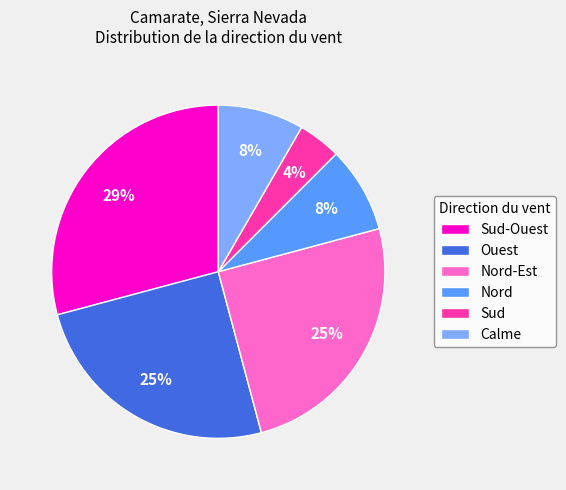

Which category has the biggest portion of the pie?

Sud-Ouest